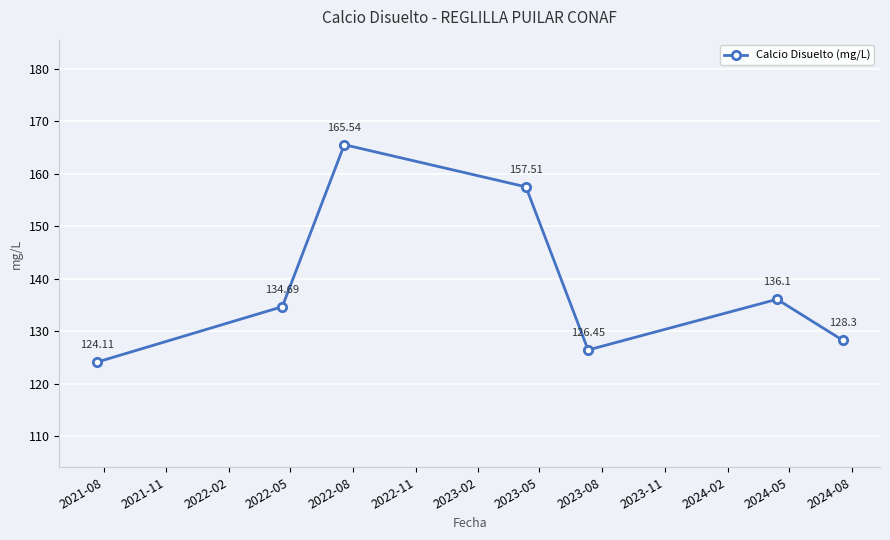

True or false: the data has more than 1 interior local peaks.

True